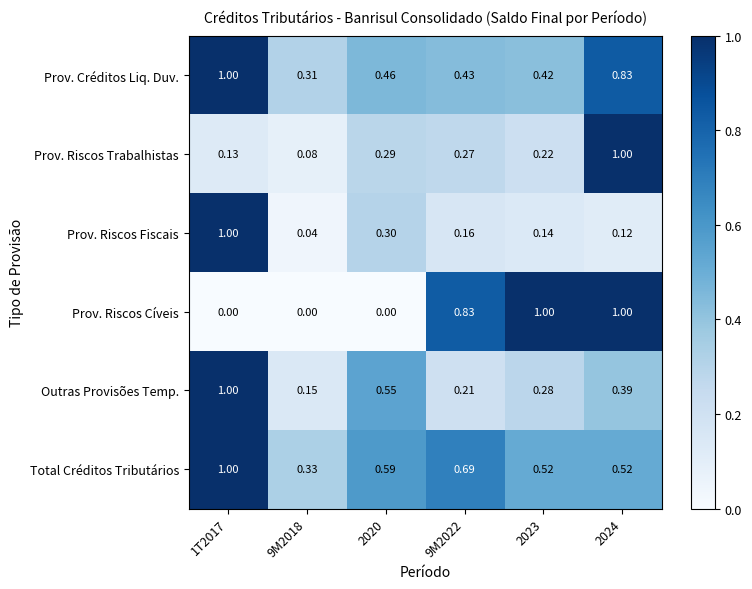

Which series has the widest spread of values?

Prov. Riscos Cíveis